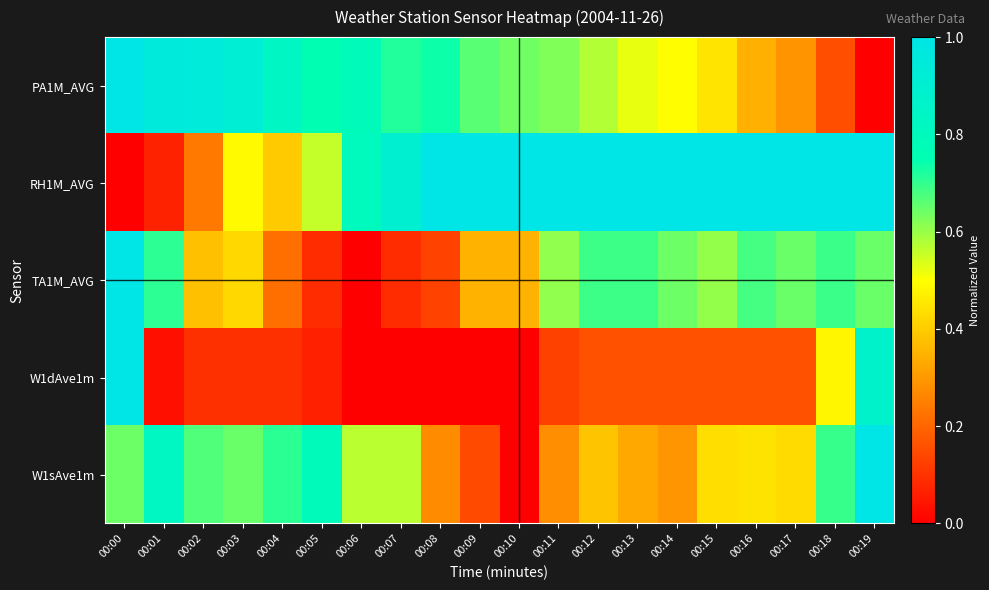

What is the difference between the highest and lowest values at 00:18?

0.8